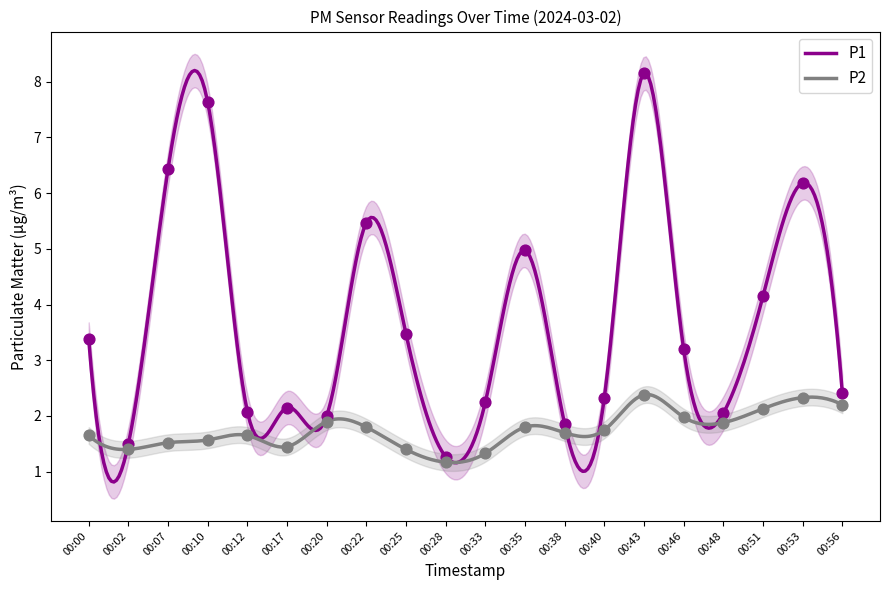

Which series has the widest spread of Y values?

P1